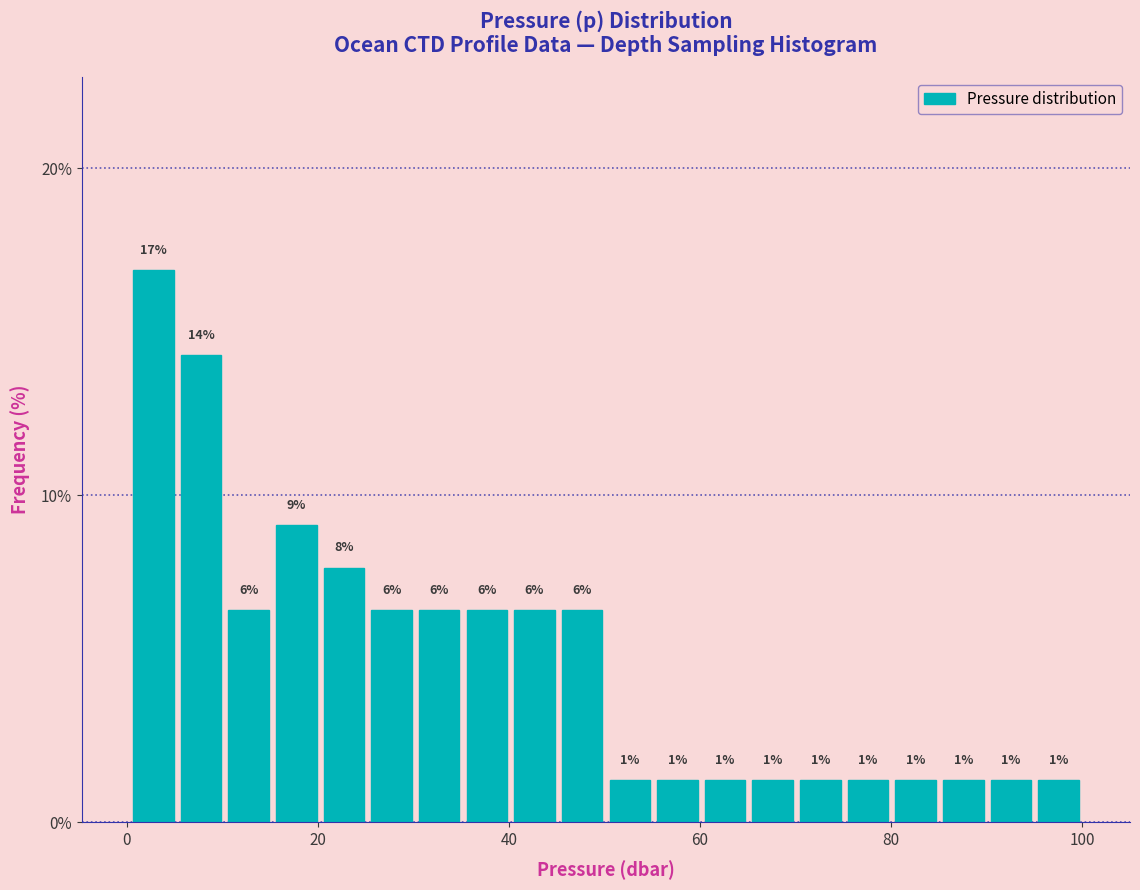

Around what value on the x-axis is the tallest bar? Give the approximate position of its centre, as read against the axis.

2